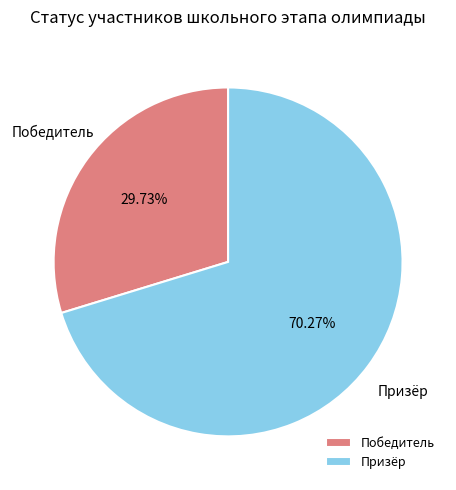

To the nearest percent, what percentage of the pie is Победитель?

30%